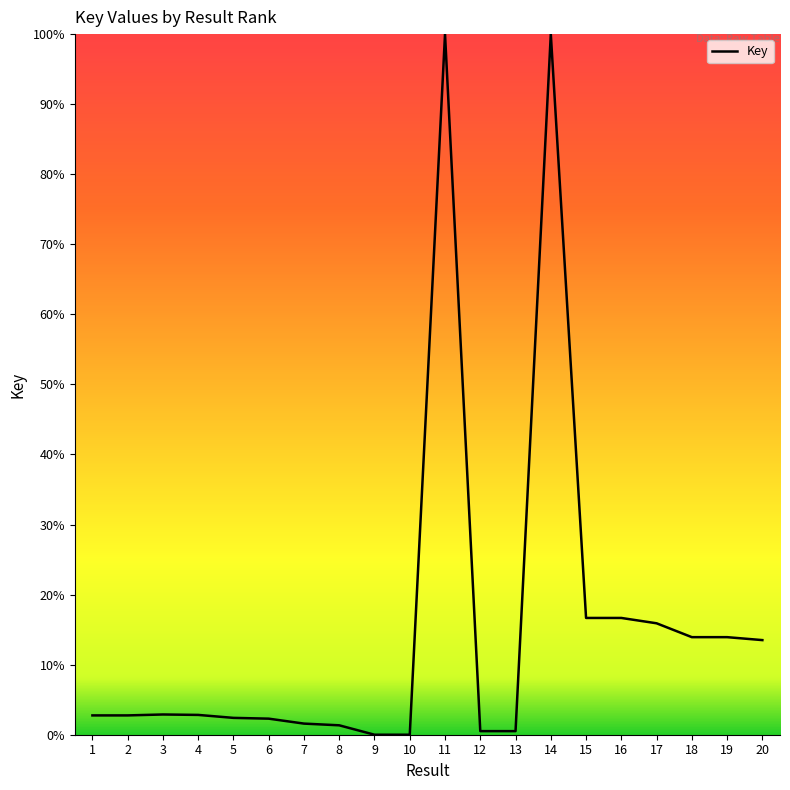

Which has a higher value, 8 or 9?

8